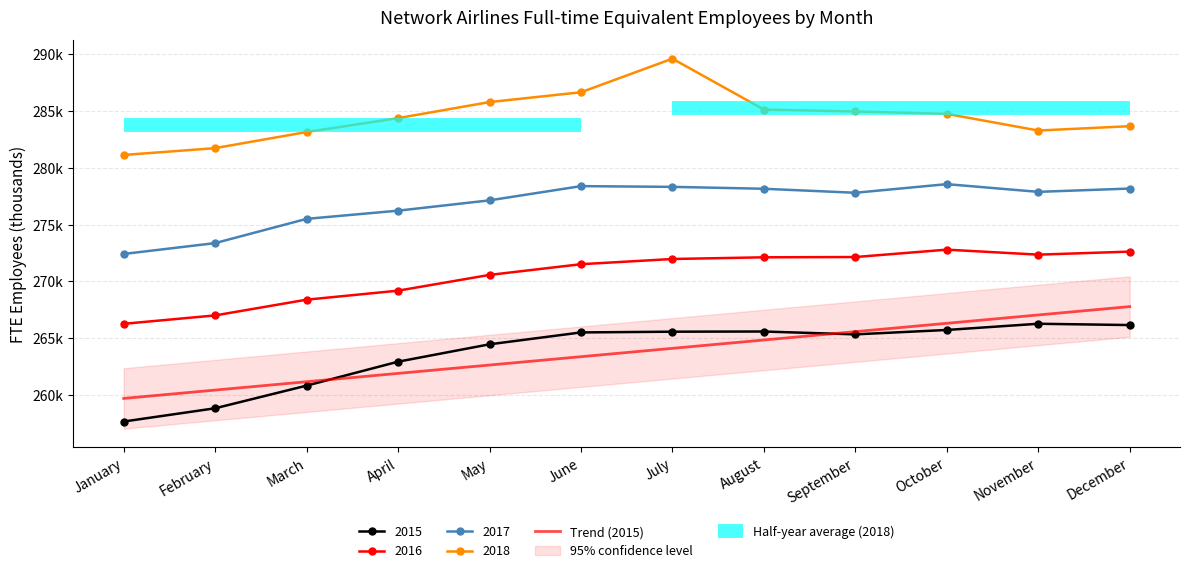

Between October and September, which is larger?

October